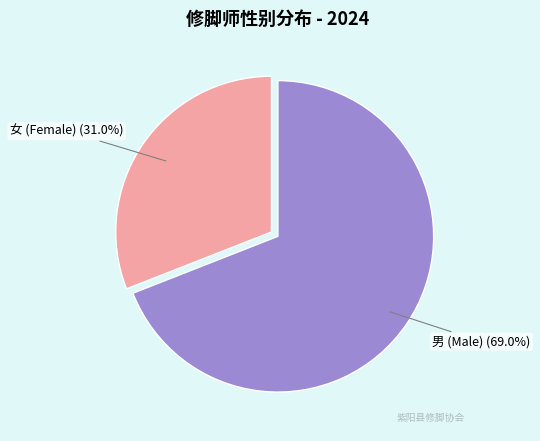

Is there any slice that represents more than half of the pie?

Yes